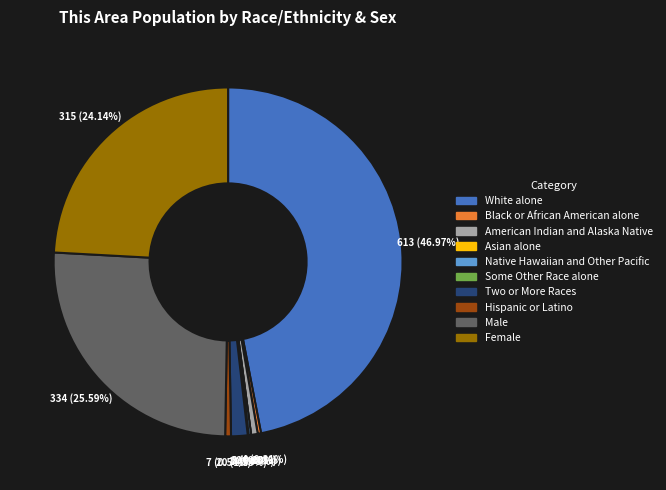

Which has a higher value, Asian alone or Native Hawaiian and Other Pacific?

Native Hawaiian and Other Pacific